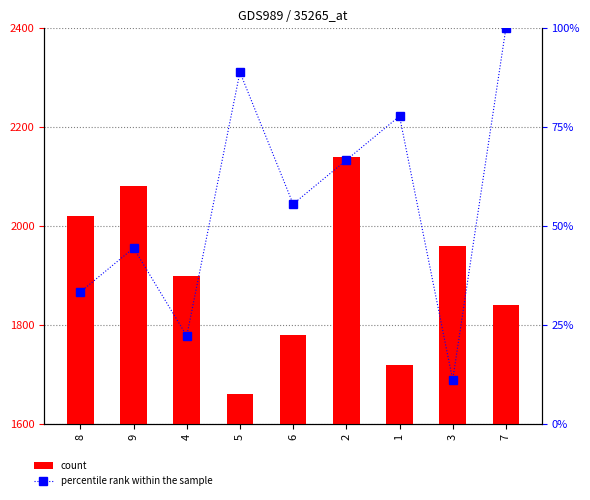

Is the value of count at 4 greater than the value of percentile rank within the sample at 8?

Yes